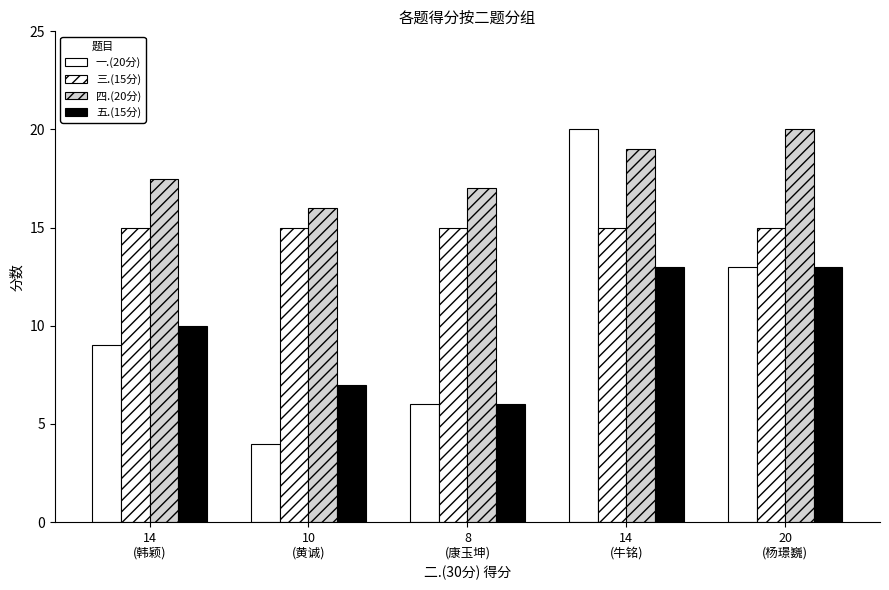

How many data points does each series have?

5